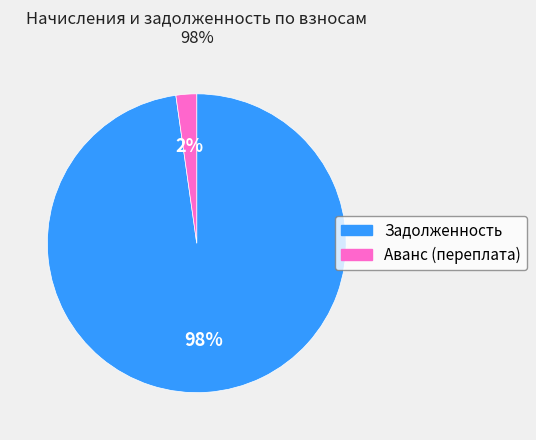

Which slice is the smallest?

Аванс (переплата)